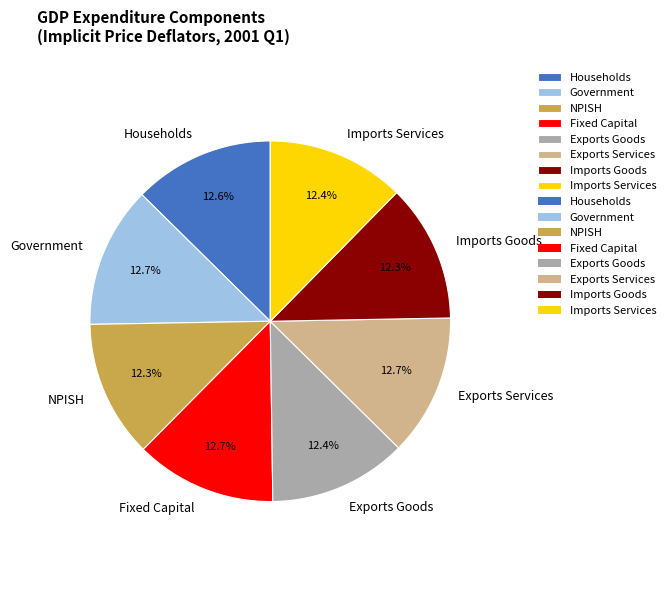

How many slices are in this pie chart?

8